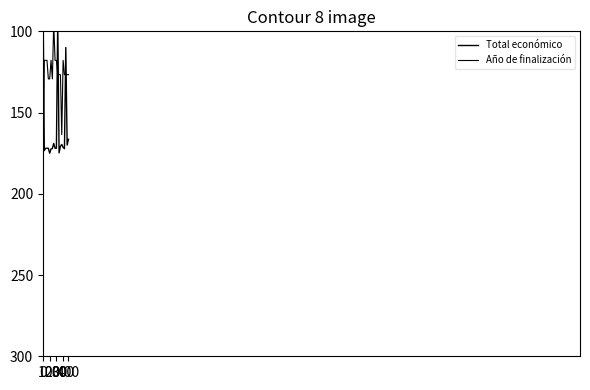

After their last crossing, which series has the higher values: Año de finalización or Total económico?

Total económico